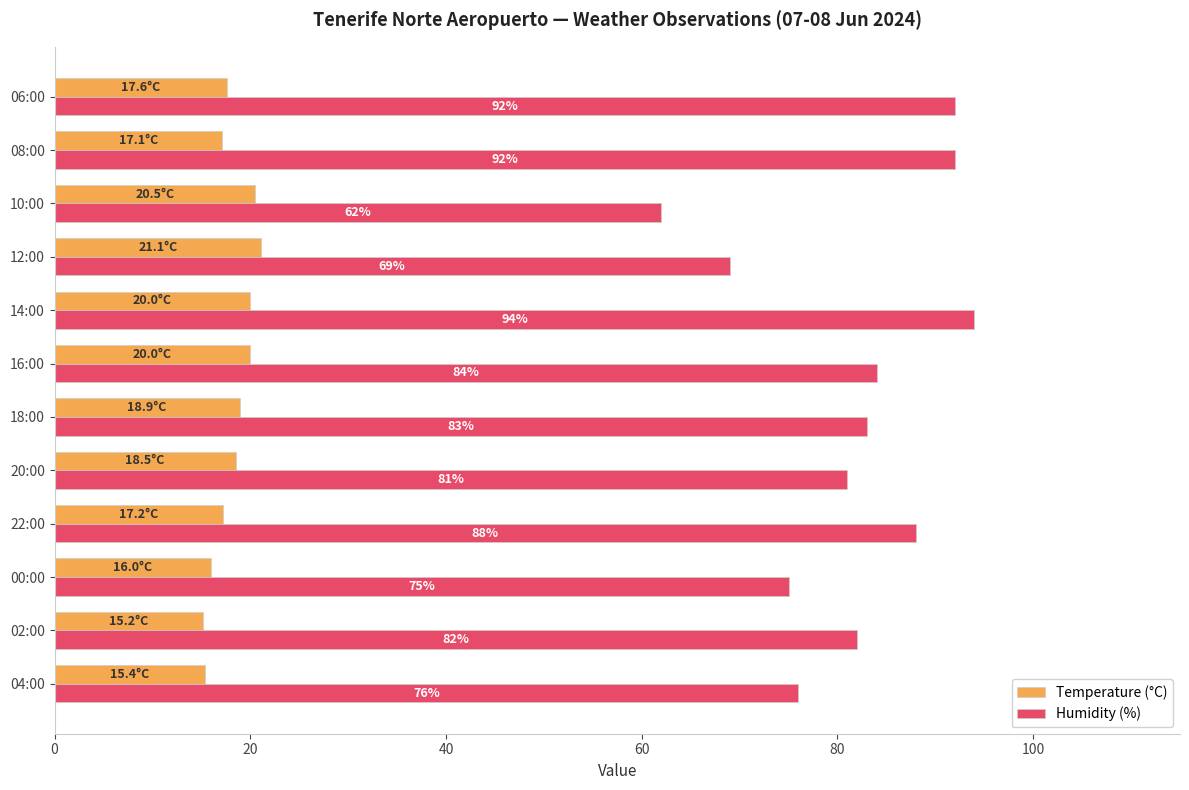

At which category does the chart reach its peak across all series?

14:00